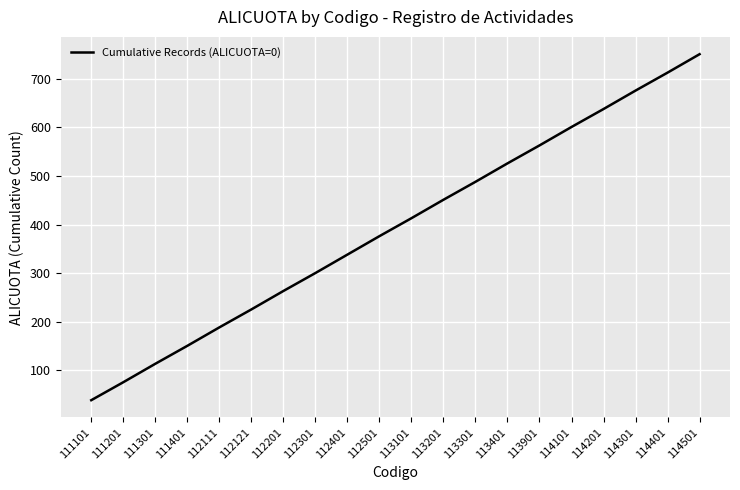

The chart shows a value of 188 at 112111. True or false?

True